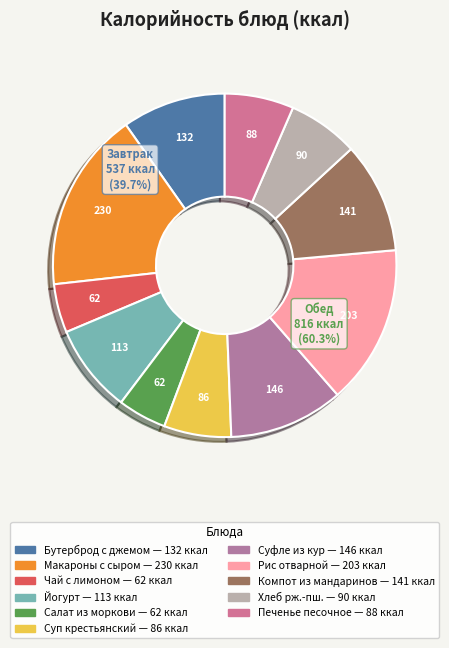

To the nearest percent, what is the difference between the largest and smallest slice percentages?

12%